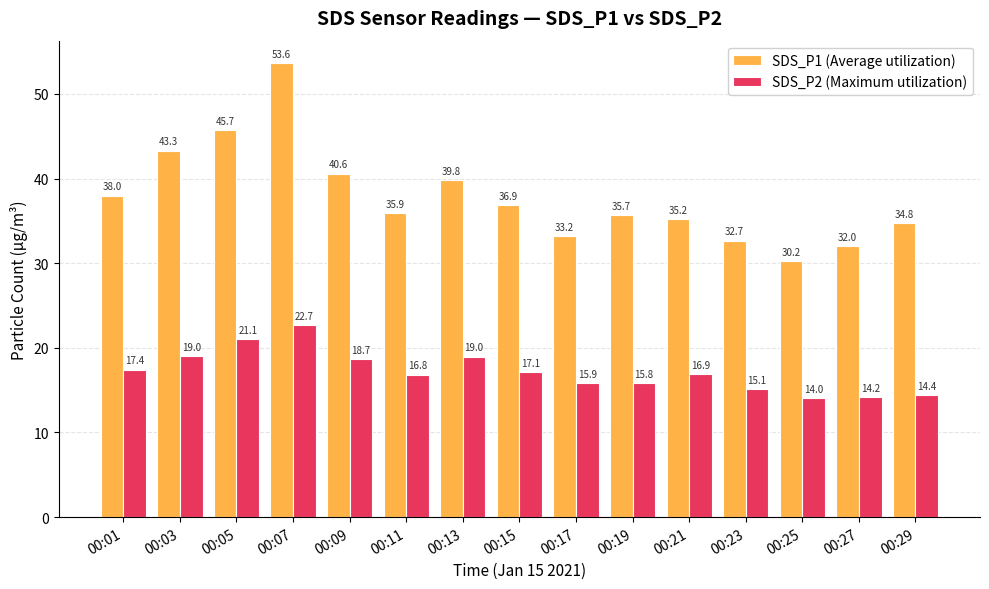

At 00:11, list the series in order from largest to smallest.

SDS_P1 (Average utilization), SDS_P2 (Maximum utilization)